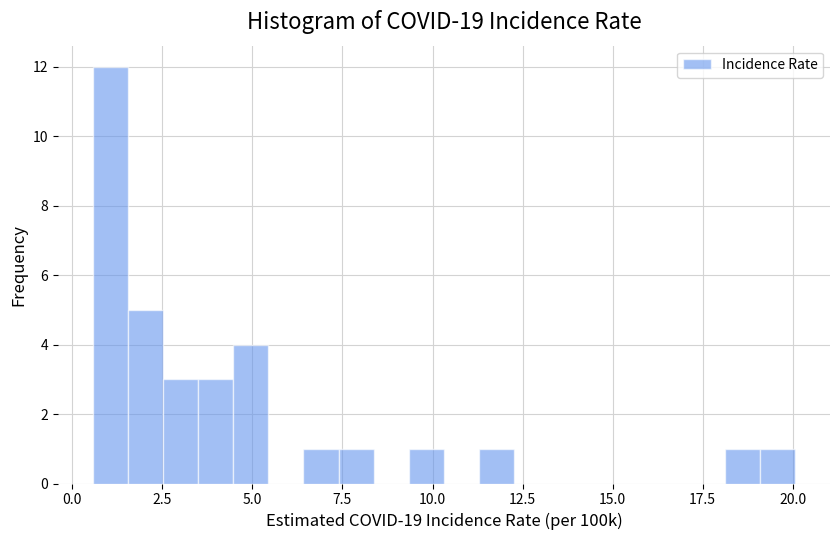

Read against the x-axis, roughly where is the centre of the tallest bar?

1.0